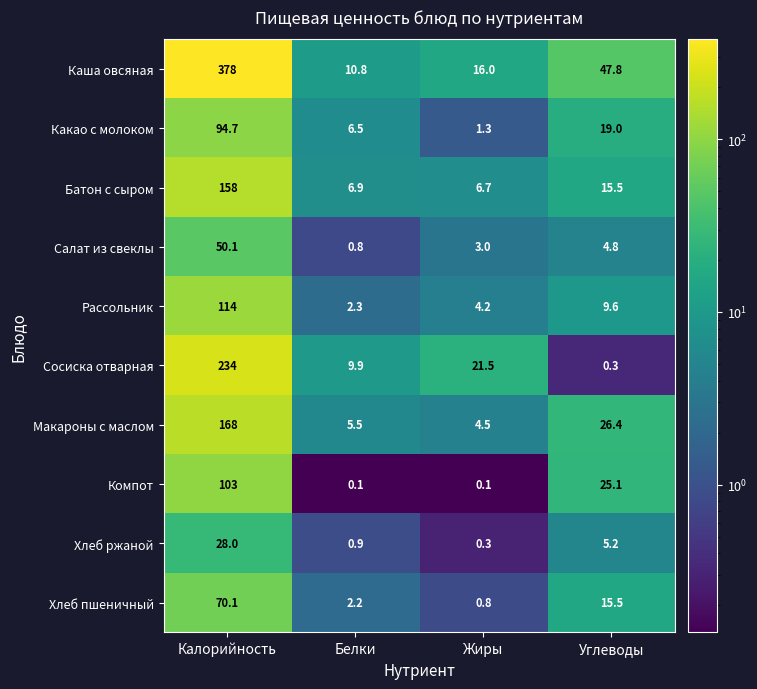

Rank the series by their maximum value, from lowest to highest.

Хлеб ржаной, Салат из свеклы, Хлеб пшеничный, Какао с молоком, Компот, Рассольник, Батон с сыром, Макароны с маслом, Сосиска отварная, Каша овсяная